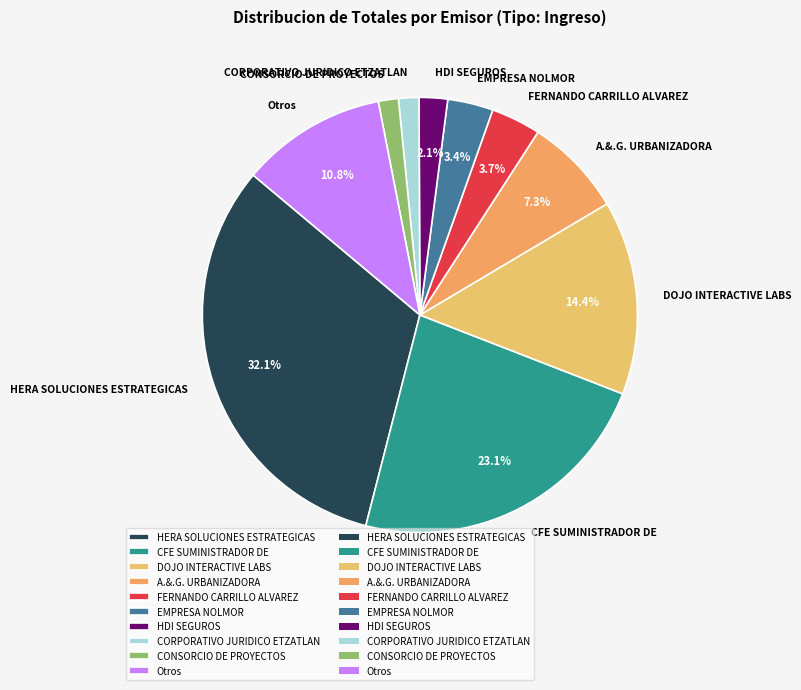

Is it true that A.&.G. URBANIZADORA is 2% of the pie?

False